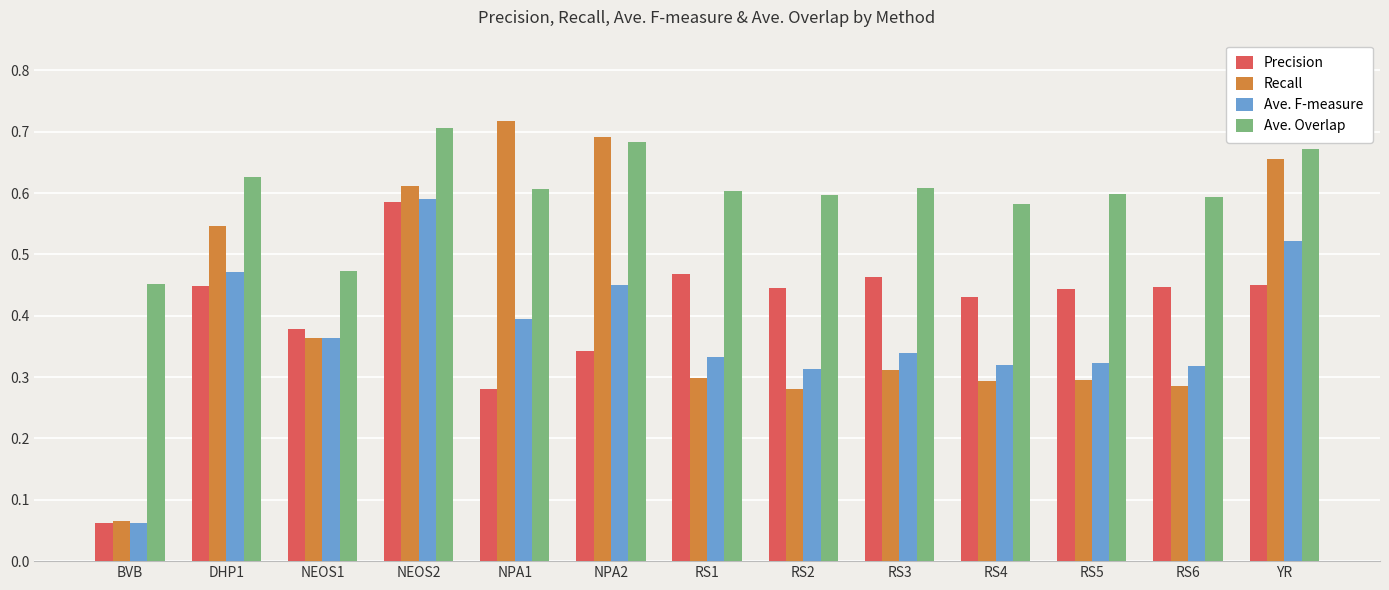

Which category has the highest value in the Precision series?

NEOS2